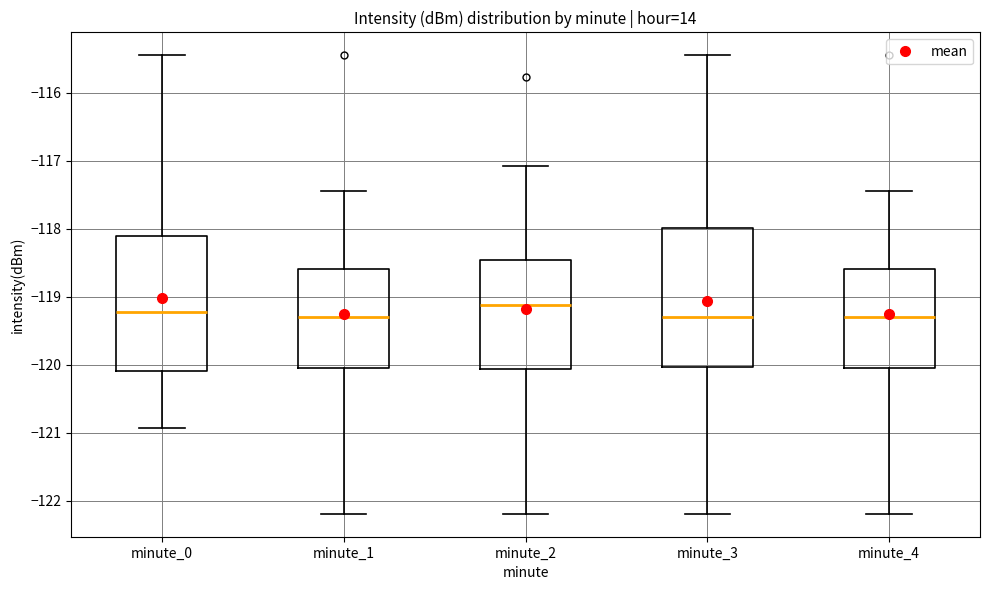

Reading left to right, transcribe this box plot: for each box, give where its median line is, the range the box spans, and where its two whiskers end, as read against the y-axis. The values are not printed on the chart, so give them approximately, as read against the axis.

minute_0: median -119.2, box -120.1 to -118.1, whiskers -120.9 to -115.4
minute_1: median -119.3, box -120.1 to -118.6, whiskers -122.2 to -117.4
minute_2: median -119.1, box -120.1 to -118.5, whiskers -122.2 to -117.1
minute_3: median -119.3, box -120.0 to -118.0, whiskers -122.2 to -115.4
minute_4: median -119.3, box -120.1 to -118.6, whiskers -122.2 to -117.4